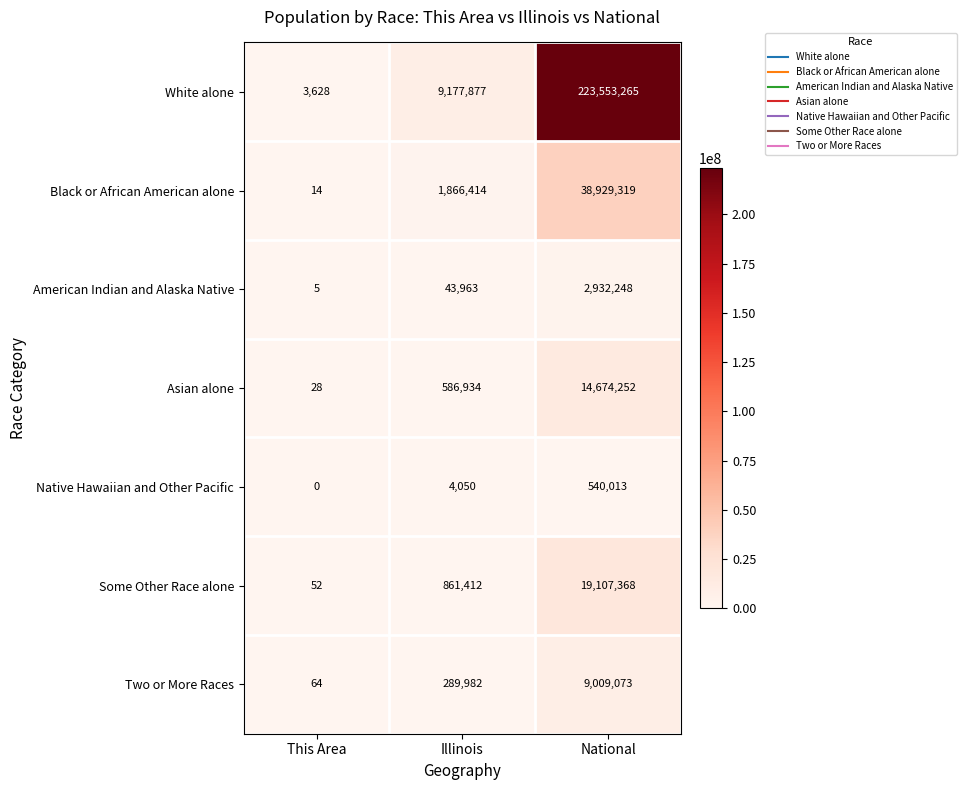

Which series has the largest total across all categories?

White alone